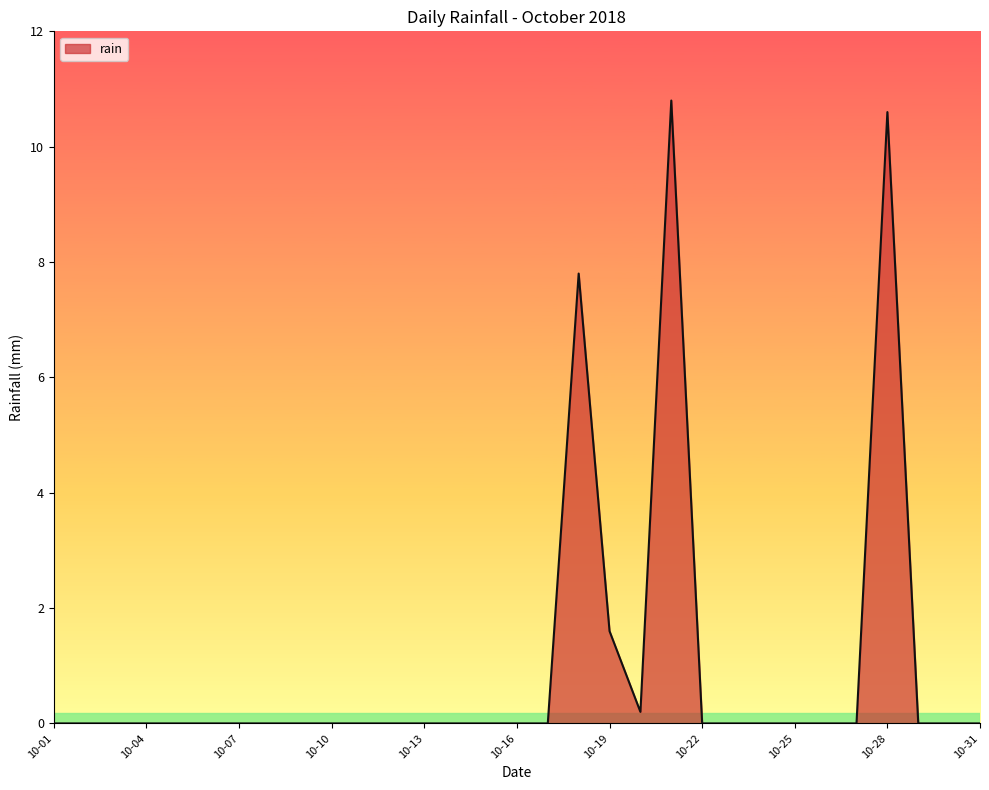

What is the maximum value shown in the chart?

10.8